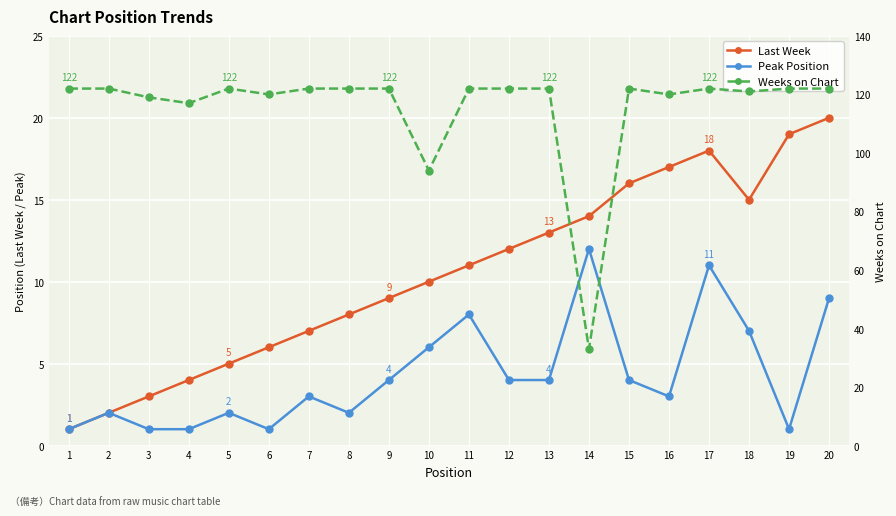

In Peak Position, how many points are higher than both neighbors (excluding endpoints)?

6